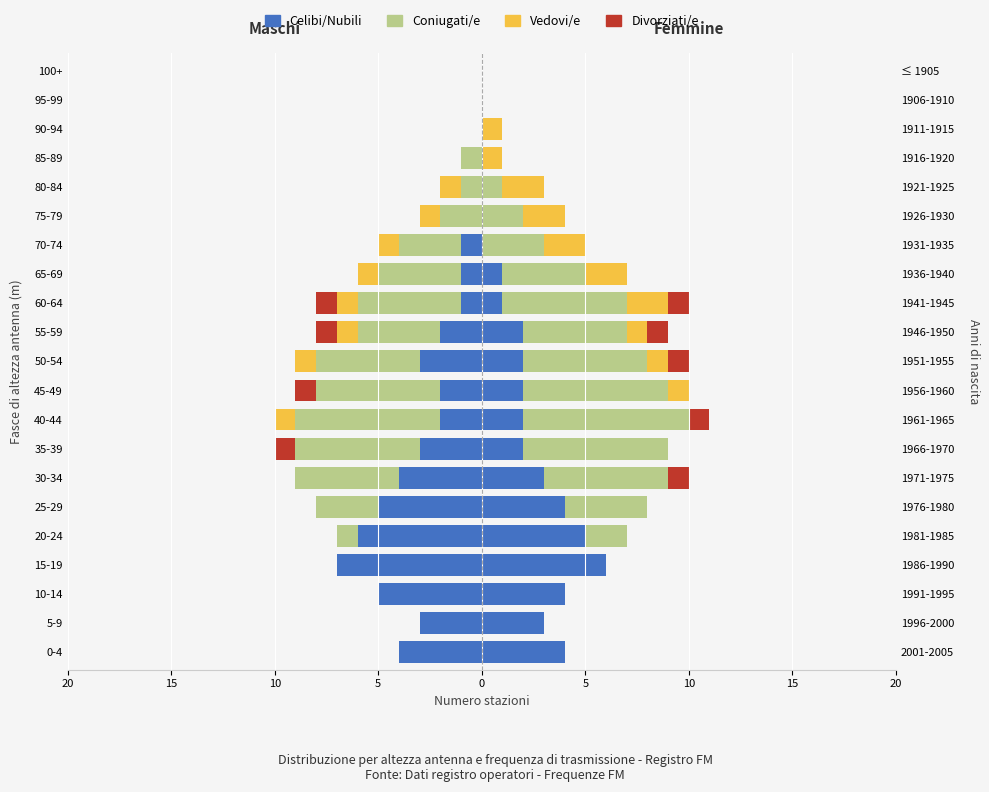

Is it true that Celibi/Nubili equals -5 at 35-39?

False